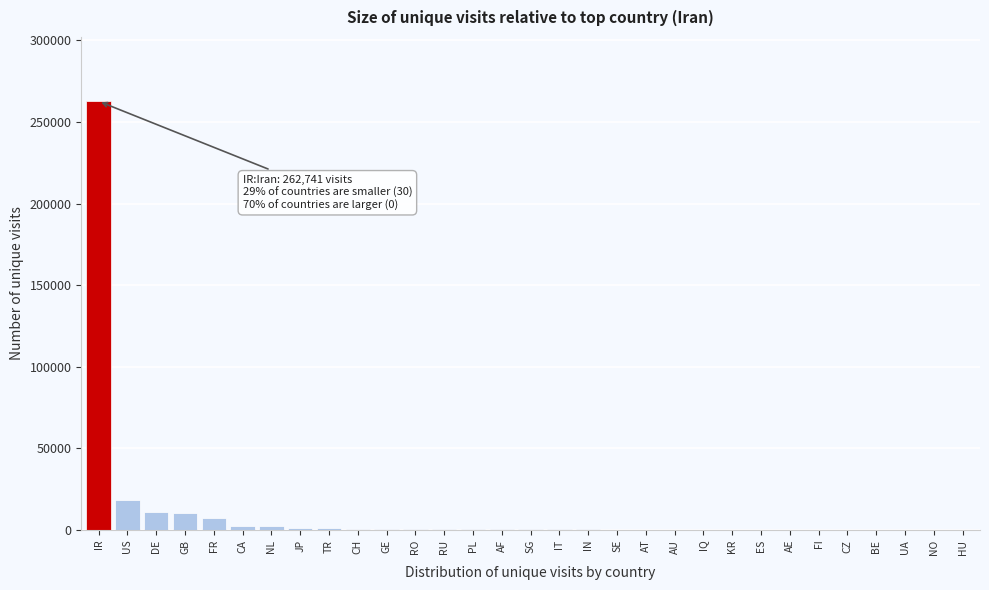

At which category does the chart reach its peak across all series?

IR